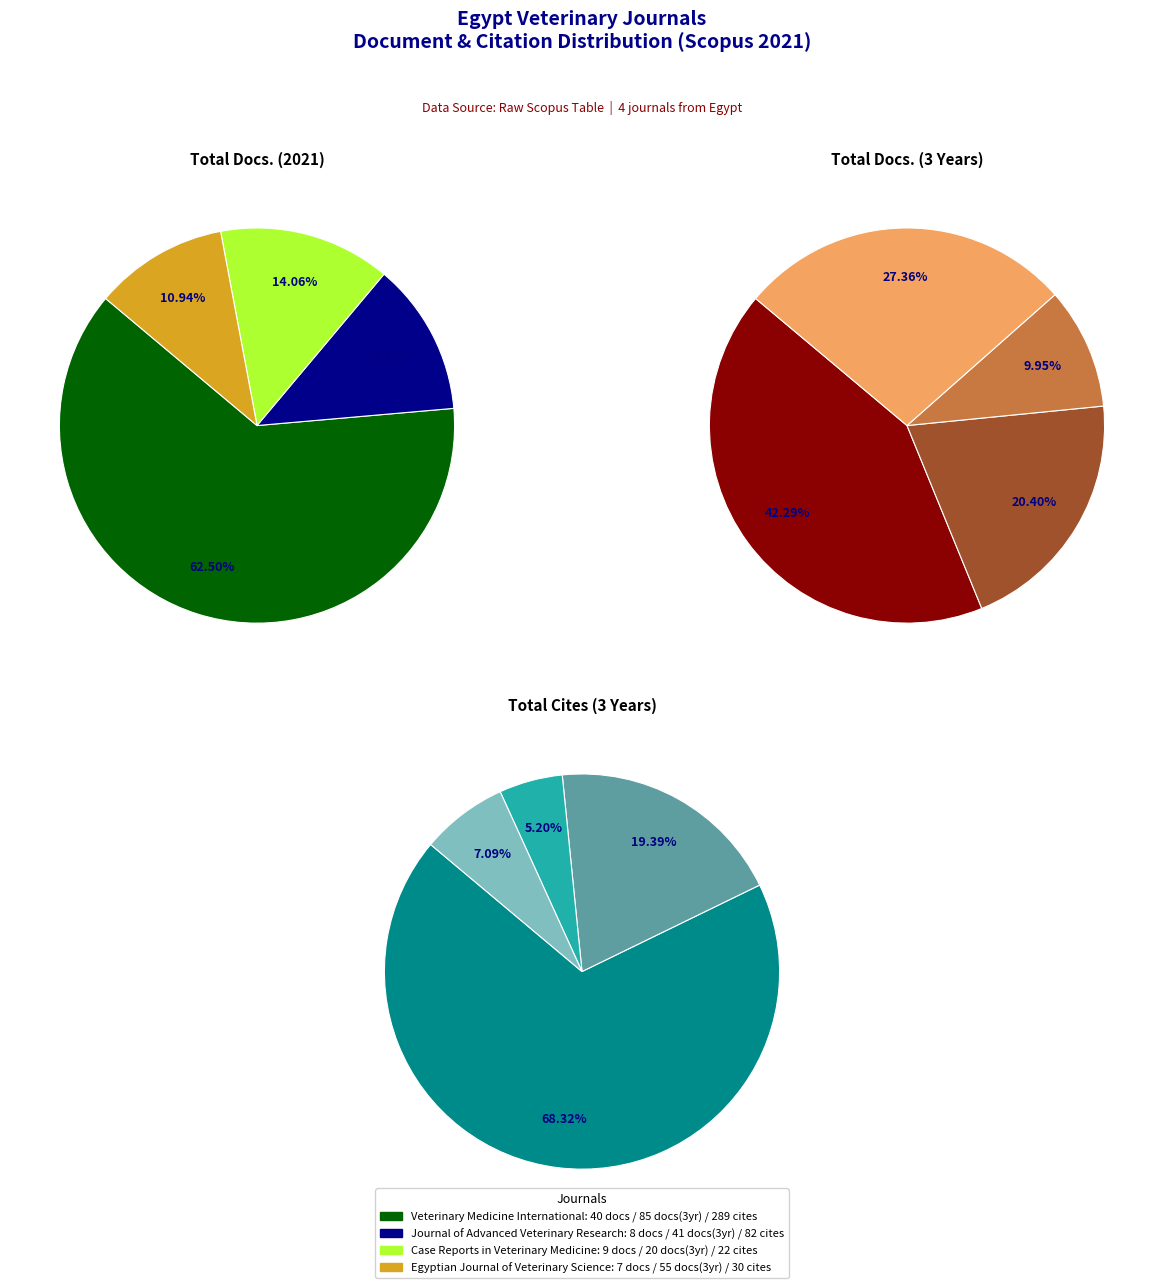

Count the number of slices in the pie.

4